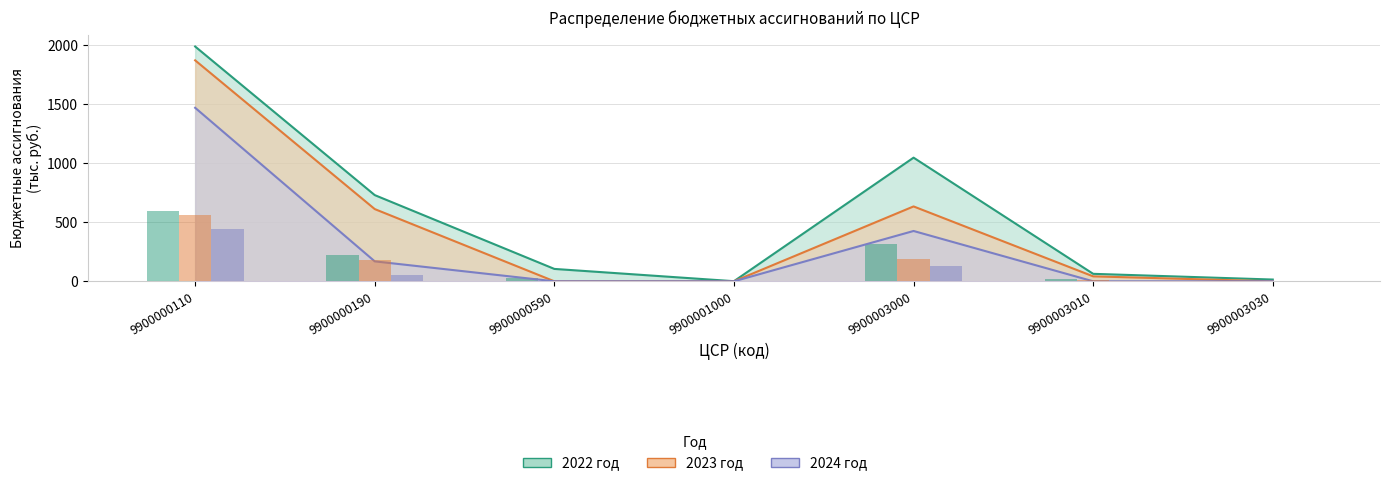

What is the difference between the second highest and minimum values in the 2024 год series?

426.0